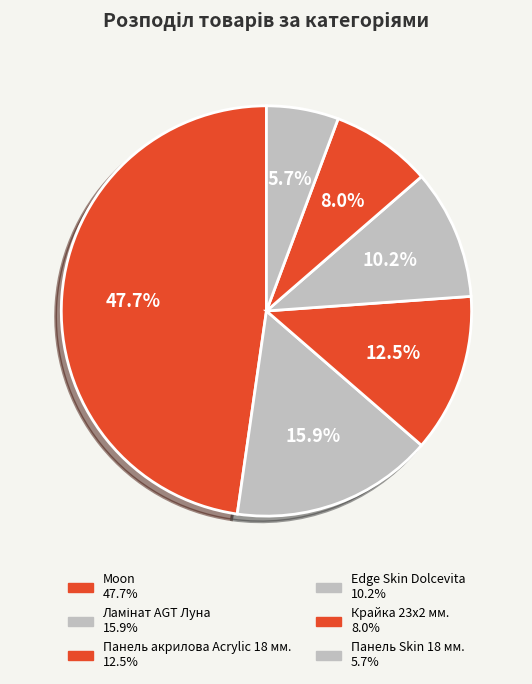

Which category has the smallest portion of the pie?

Панель Skin 18 мм.